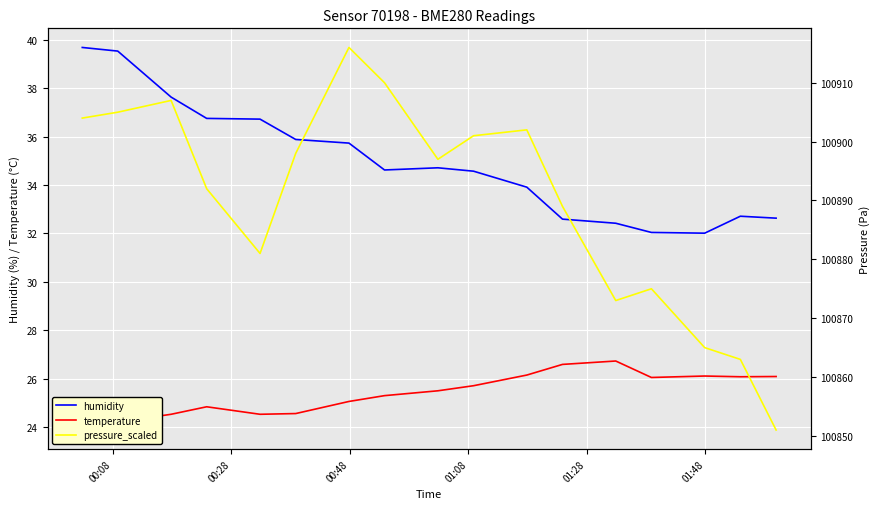

What is the lowest value of the humidity series?

32.0